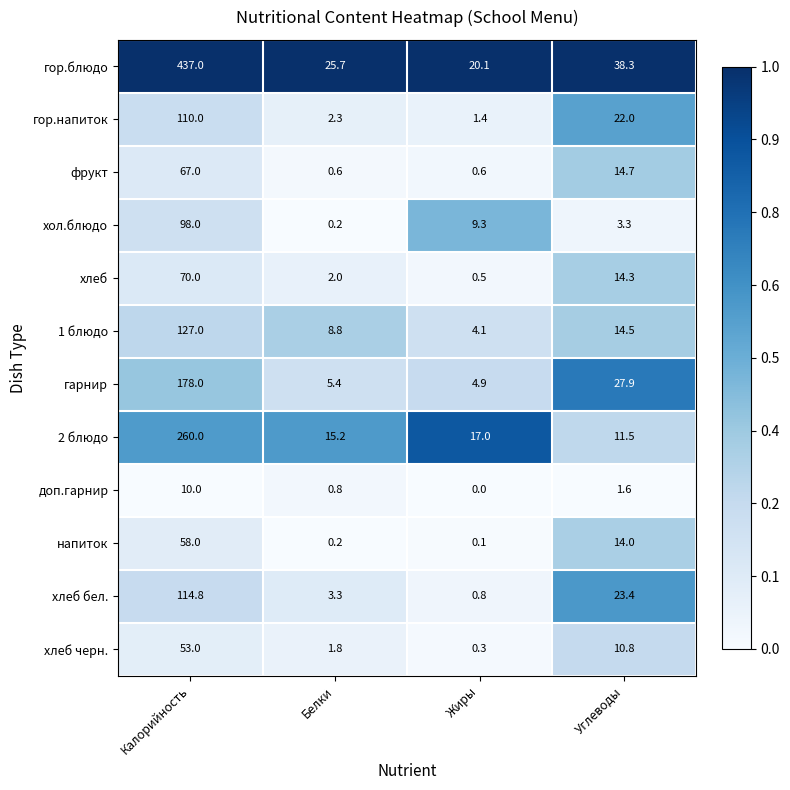

True or false: 1 блюдо has a value of 127.0 at Калорийность.

True